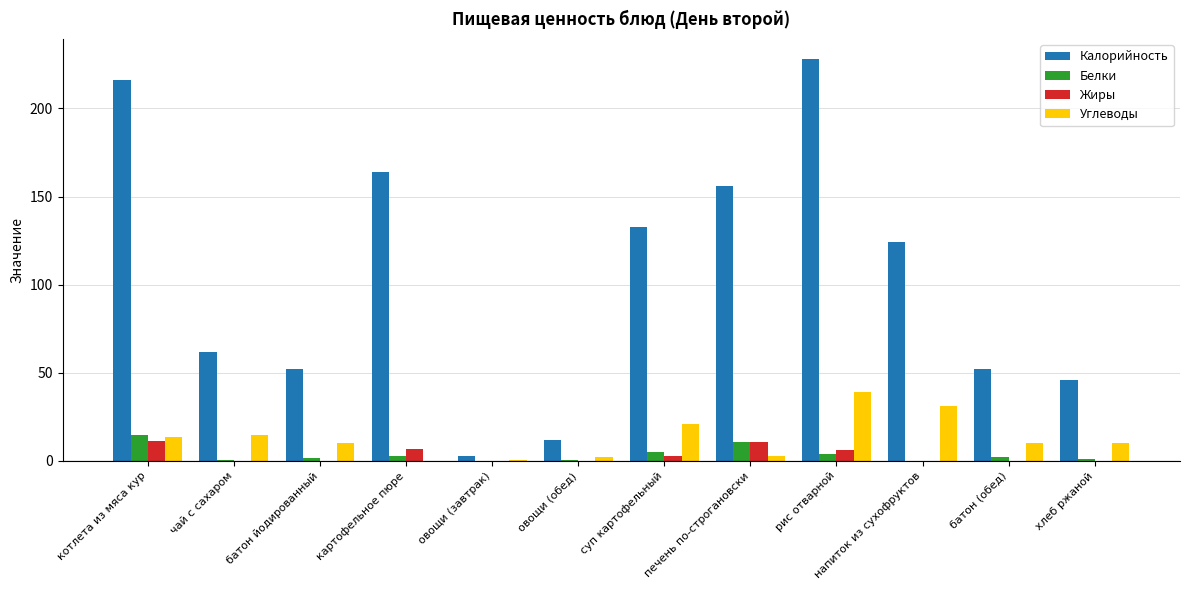

At which category is the sum across all series the highest?

рис отварной